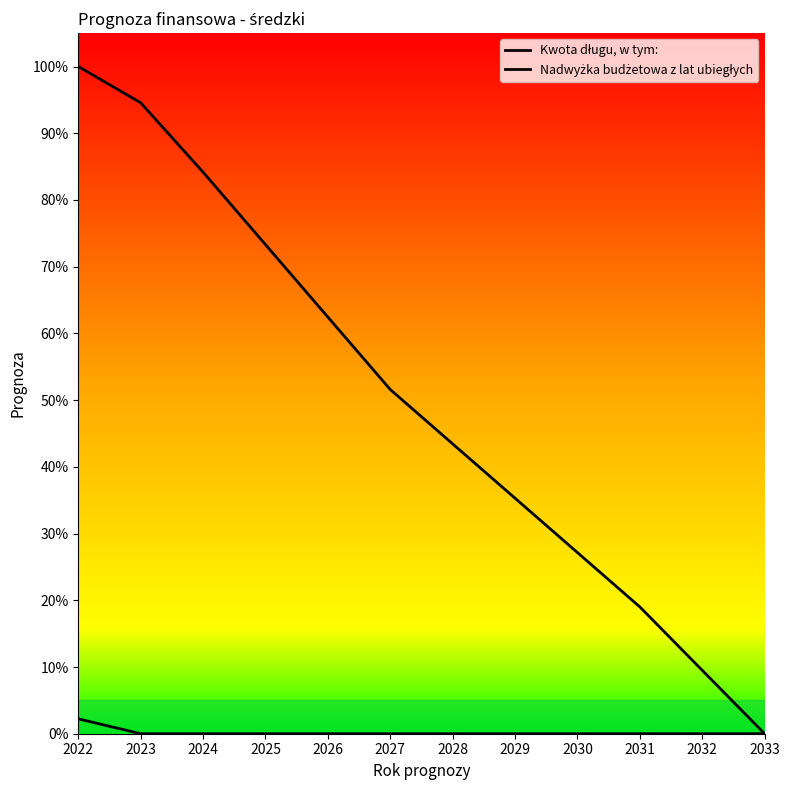

Is it true that Kwota długu, w tym: equals 0.6 at 2026?

True